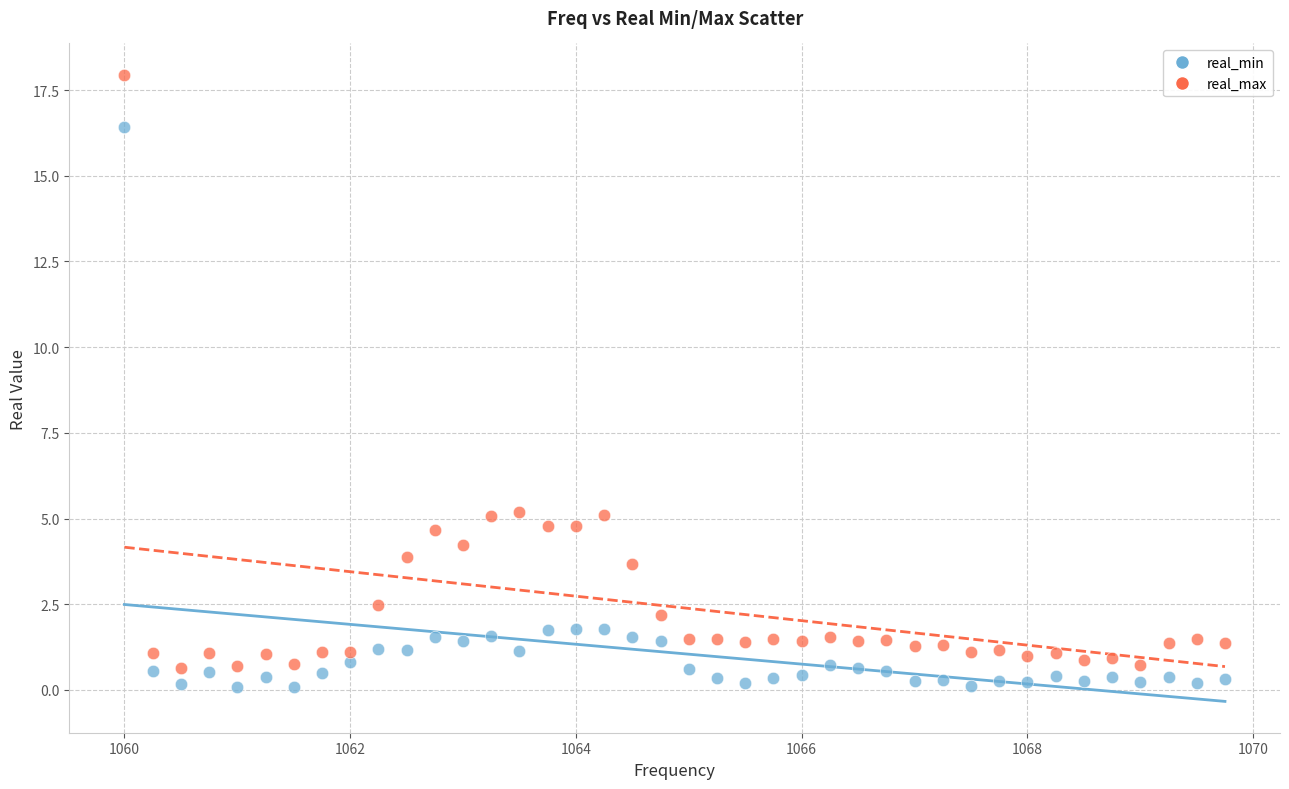

What are all the series names shown in the legend?

real_min, real_max